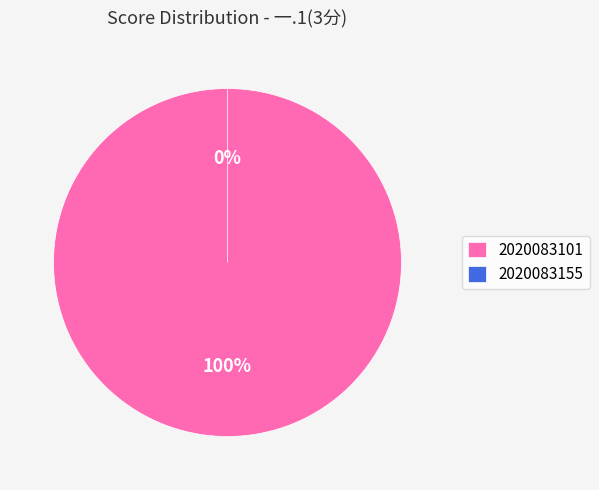

To the nearest percent, what is the combined percentage of 2020083101 and 2020083155?

100%